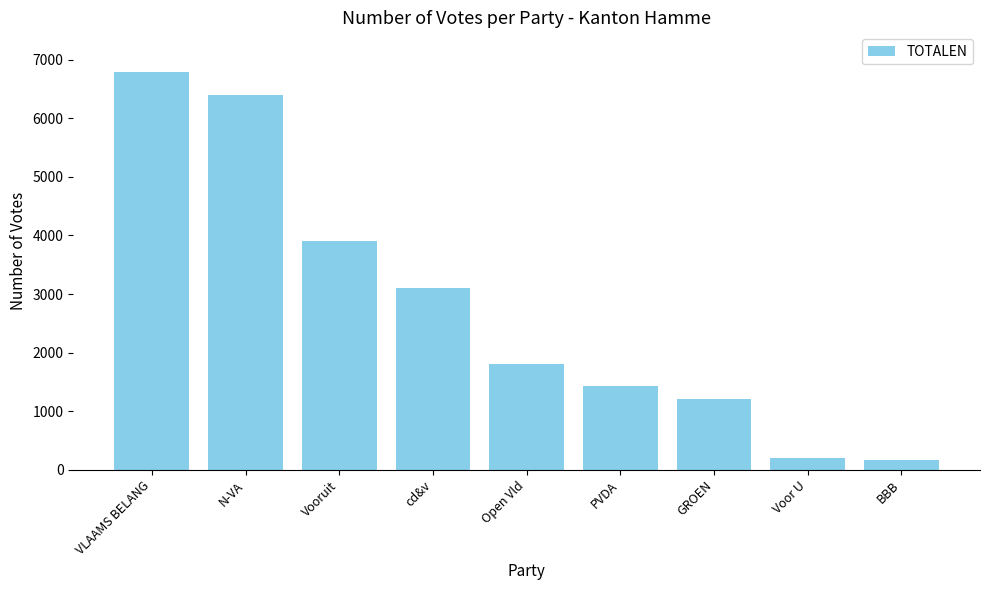

The chart shows a value of 6788 at VLAAMS BELANG. True or false?

True